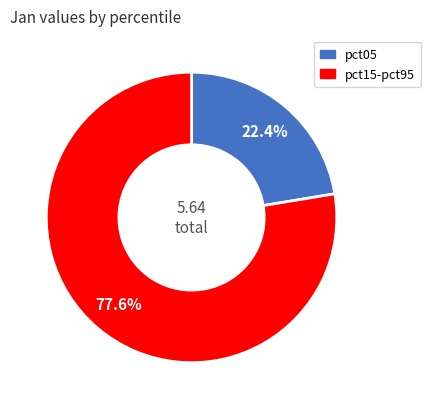

Is there any slice that represents more than half of the pie?

Yes